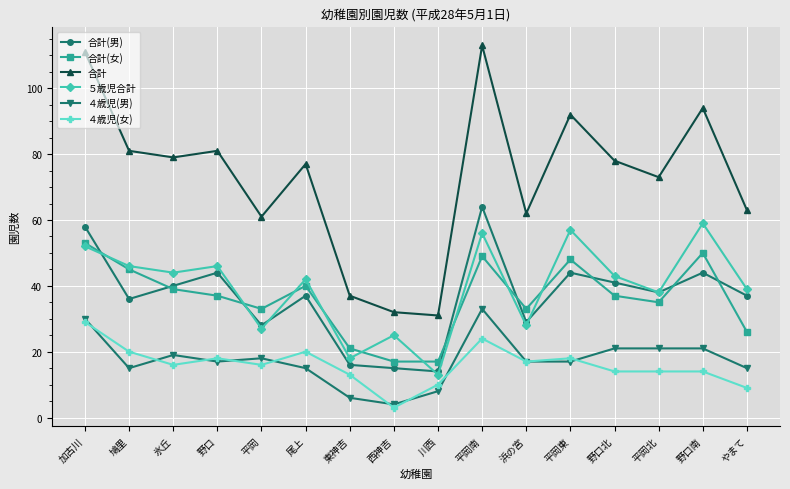

What is the maximum value shown in the chart?

113